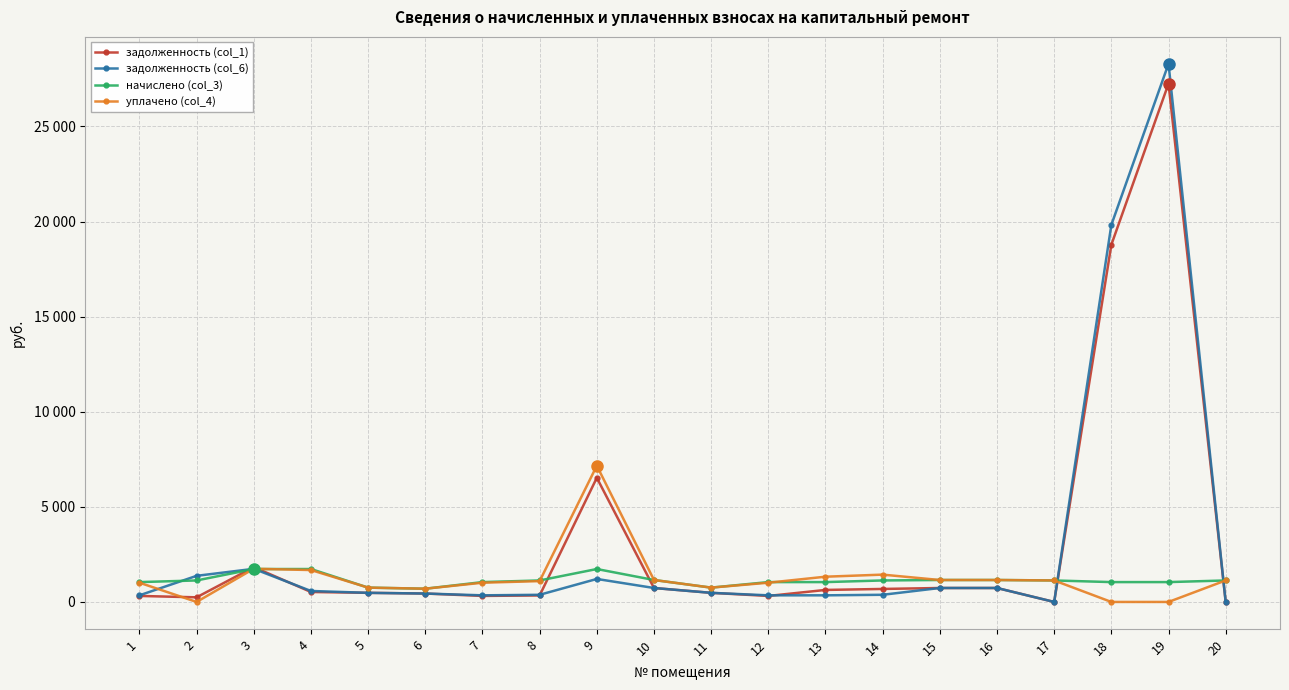

Does the chart have visible grid lines?

Yes